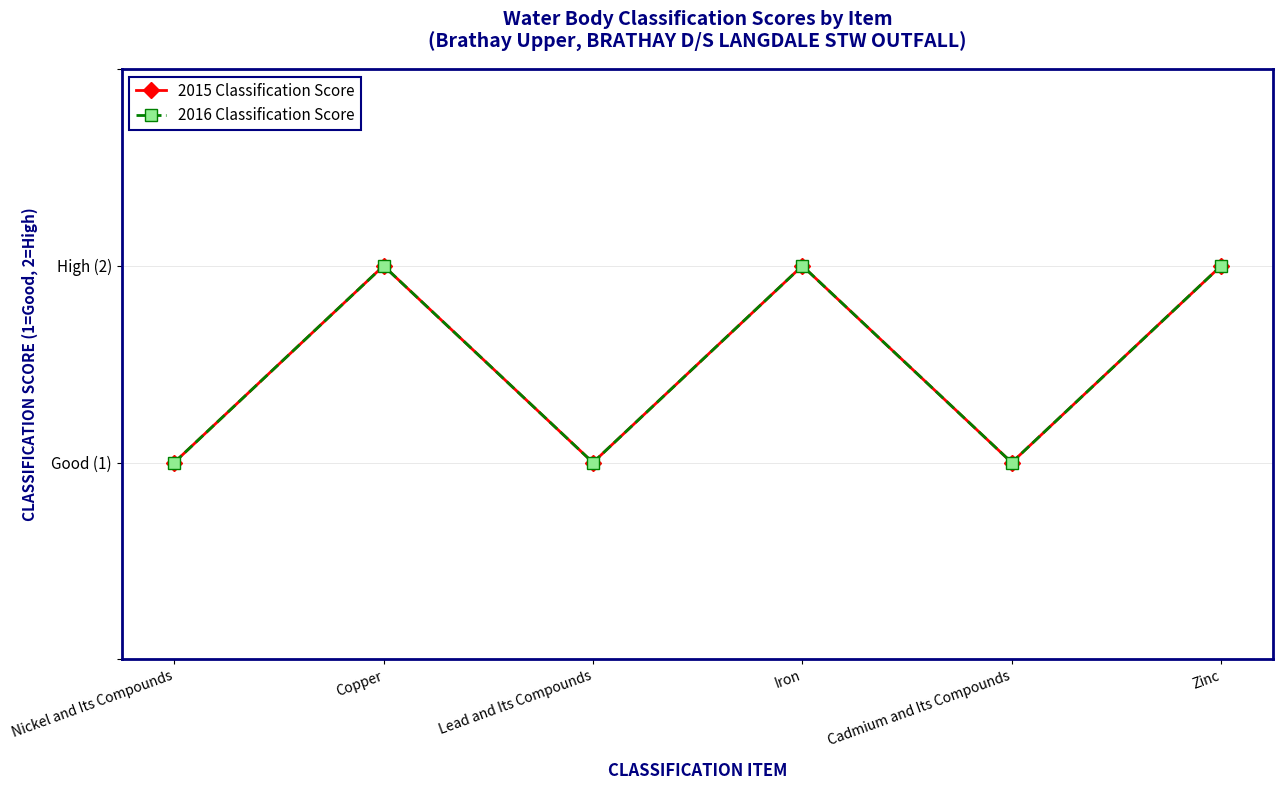

What is the difference between the maximum and minimum values in the 2016 Classification Score series?

1